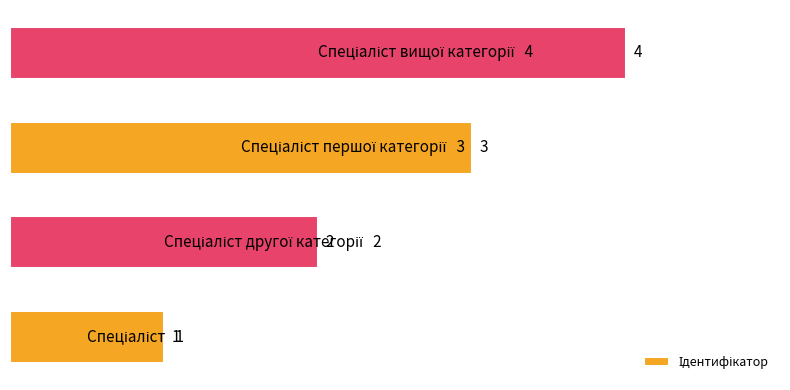

How many values are between 2 and 4?

3